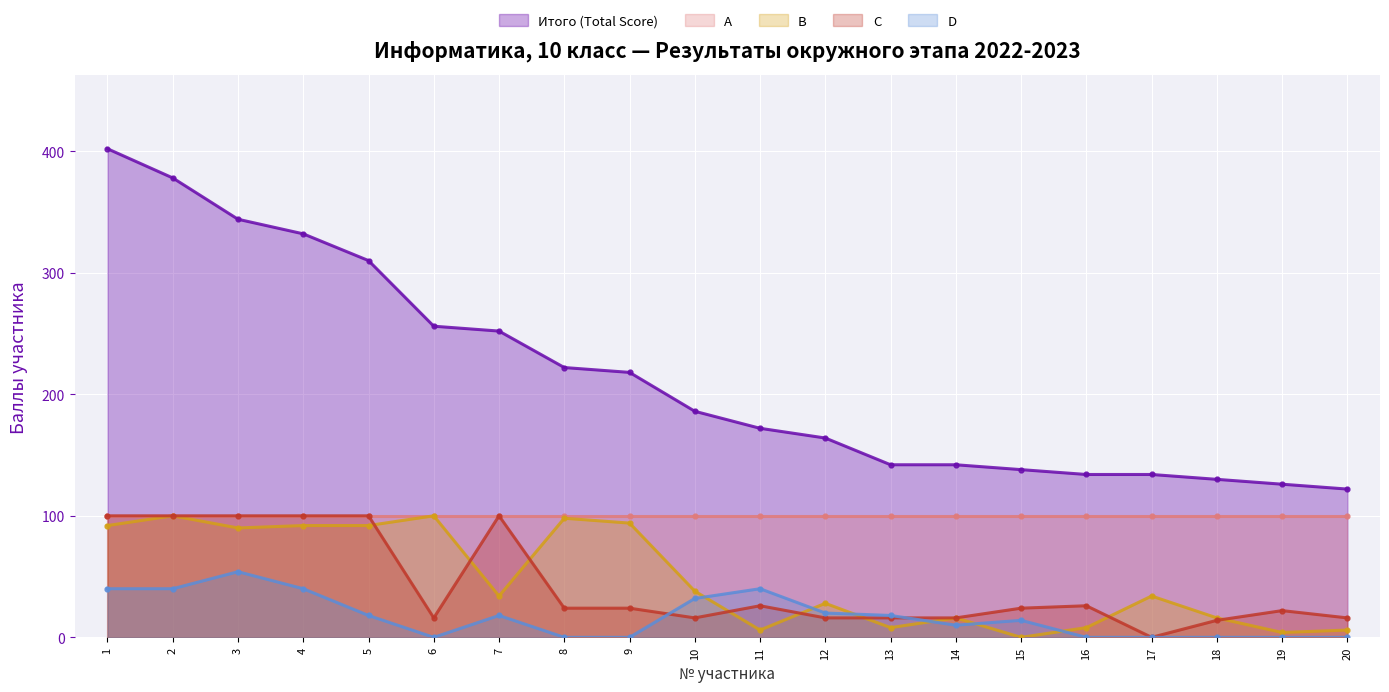

Which category has the lowest value in the D series?

6